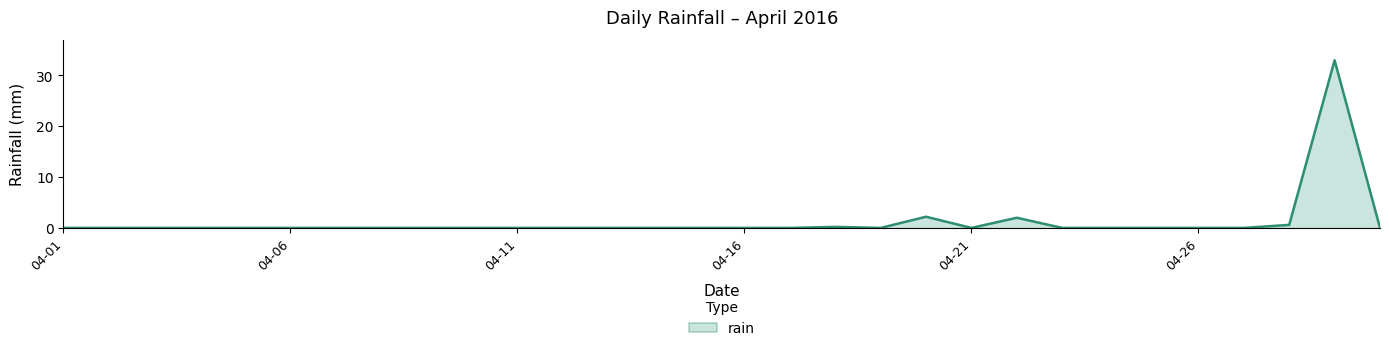

Reading left to right, extract all data points from this chart.

0.0	0.0	0.0	0.0	0.0	0.0	0.0	0.0	0.0	0.0	0.0	0.0	0.0	0.0	0.0	0.0	0.0	0.2	0.0	2.2	0.0	2.0	0.0	0.0	0.0	0.0	0.0	0.6	33.0	0.0